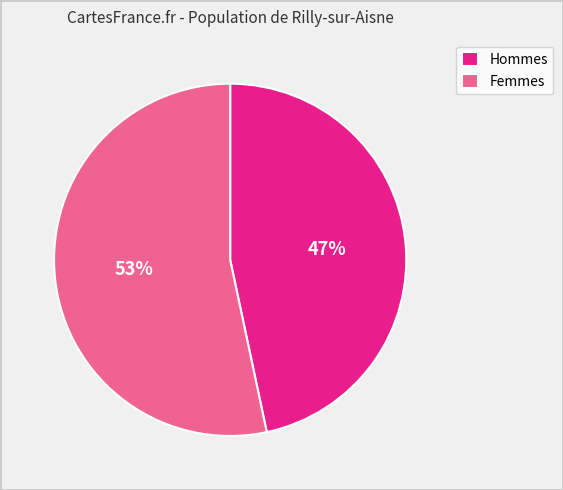

What is the largest slice in the pie chart?

Femmes